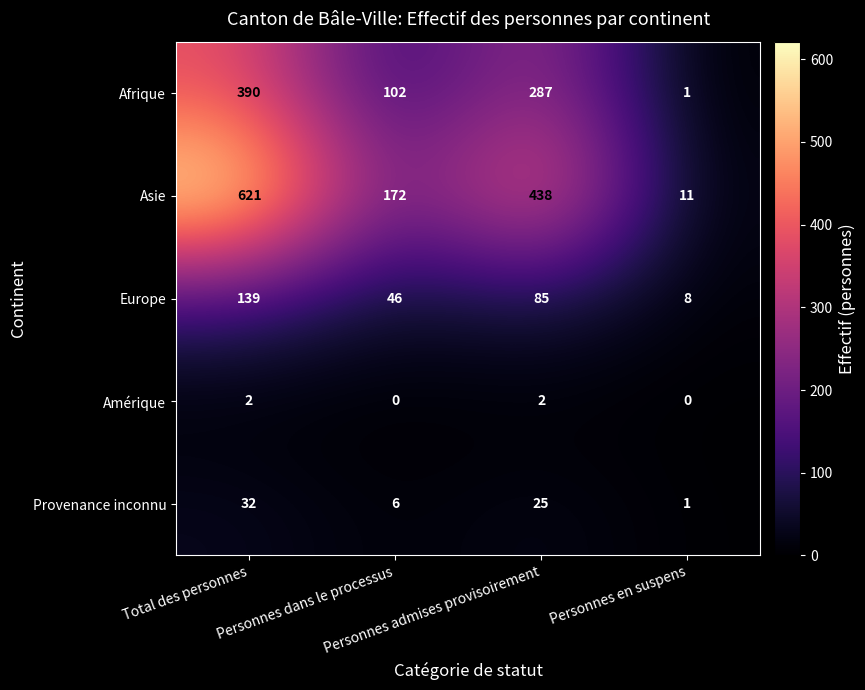

List the series in order of their peak value, highest first.

Asie, Afrique, Europe, Provenance inconnu, Amérique